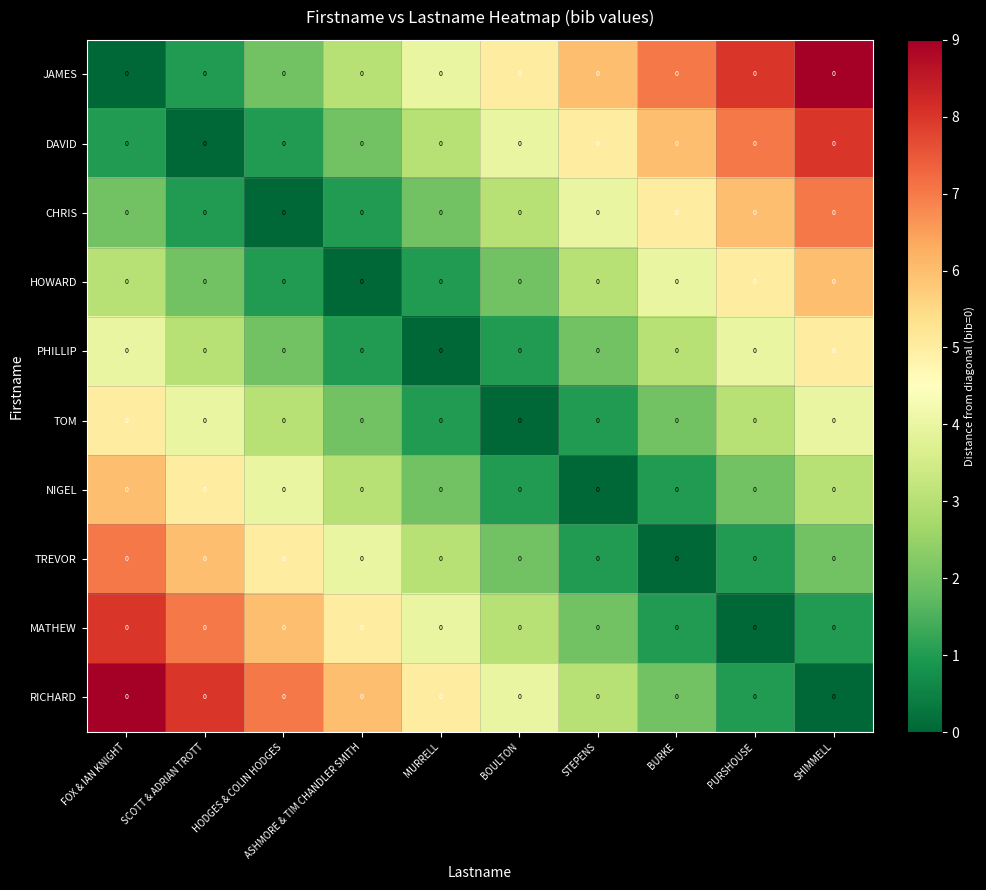

Is it true that CHRIS equals 2 at FOX & IAN KNIGHT?

True